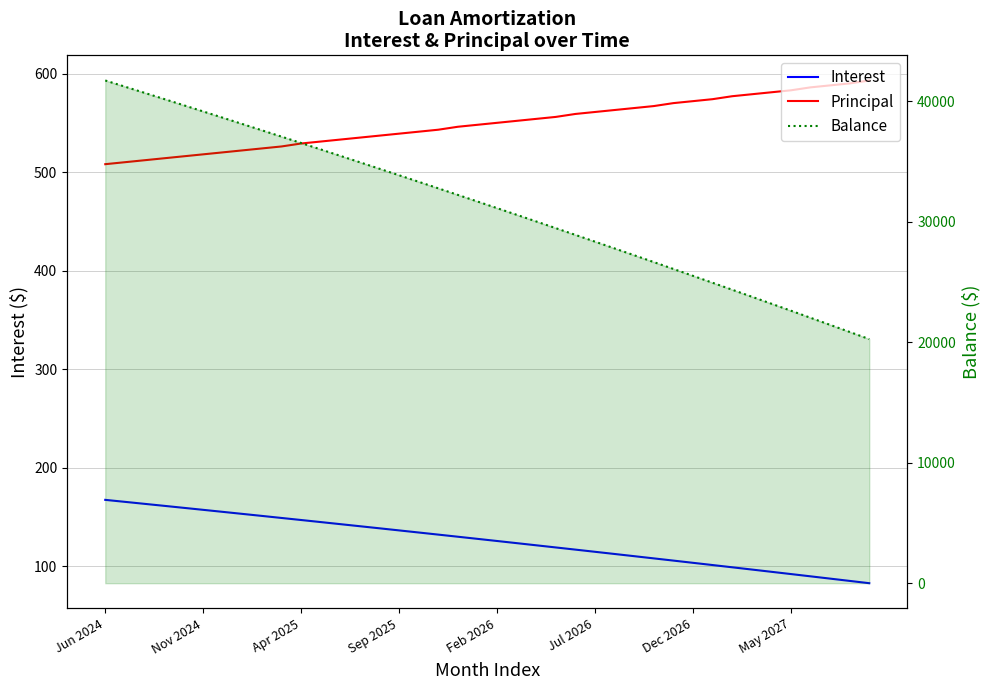

Is it true that Interest equals 62.5 at Sep 2025?

False